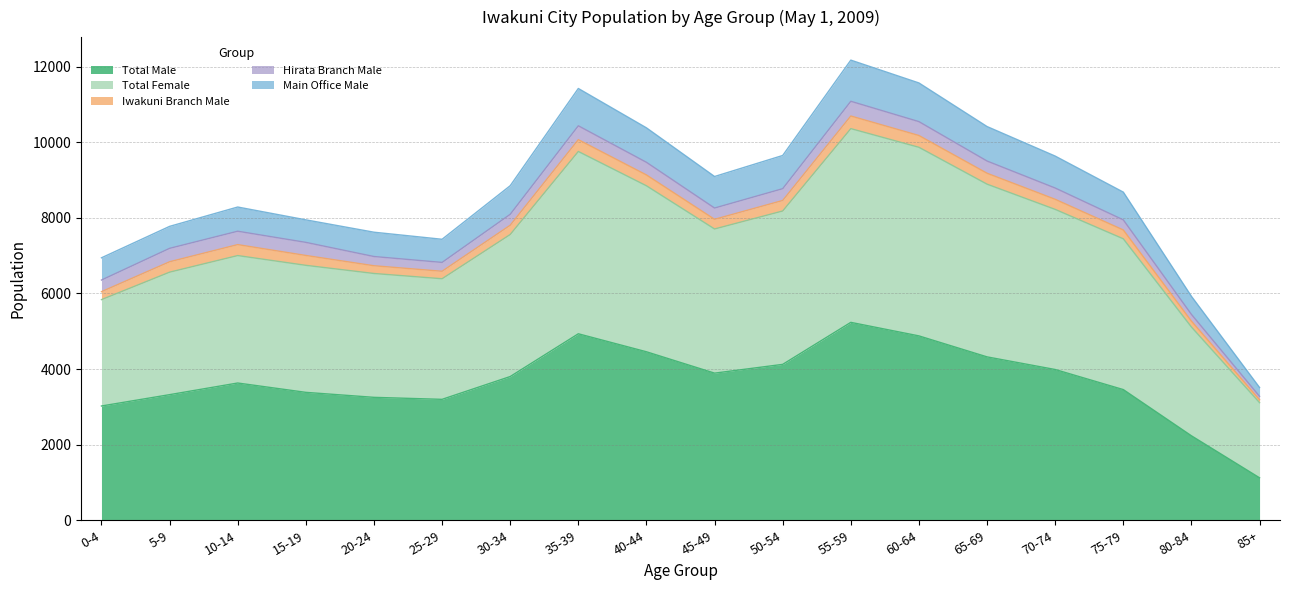

True or false: Total Male and Main Office Male intersect in this chart.

False